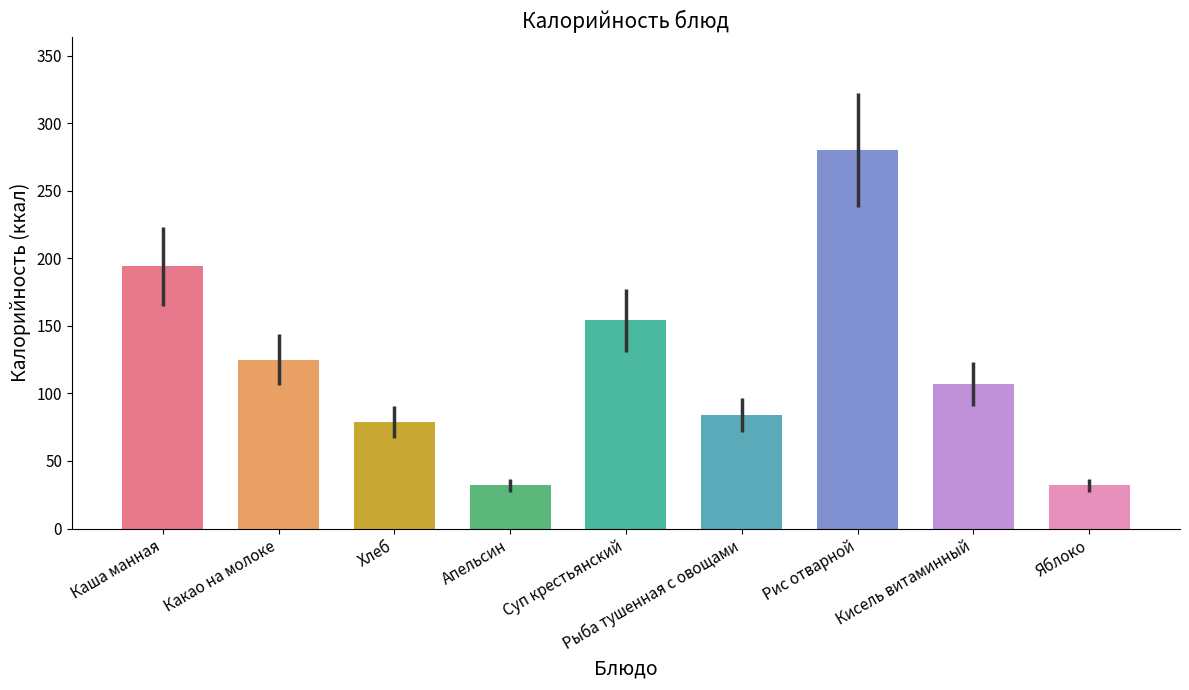

What is the ratio of the value at Кисель витаминный to the value at Суп крестьянский?

0.7